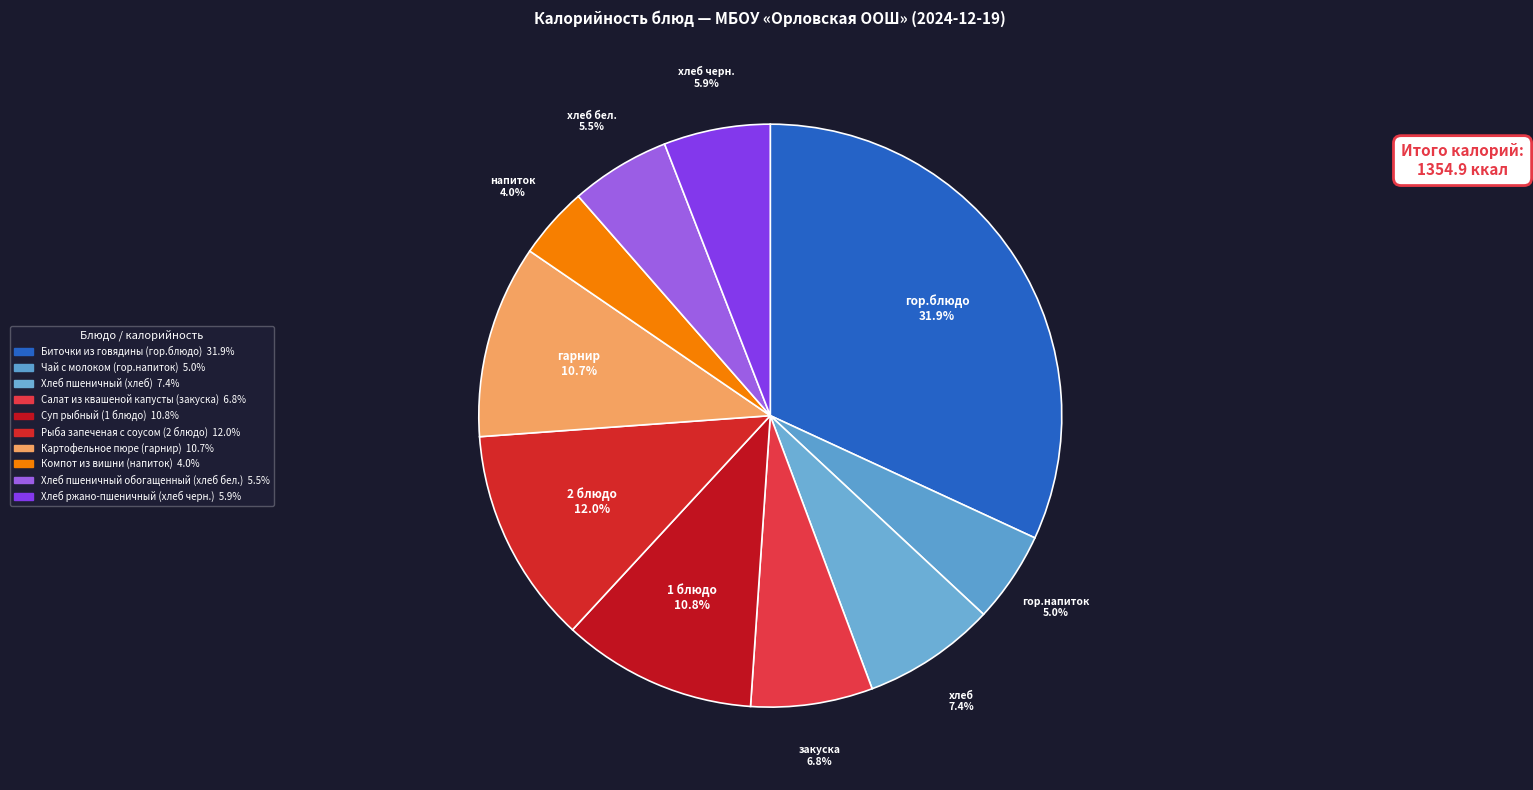

How many slices are in this pie chart?

10